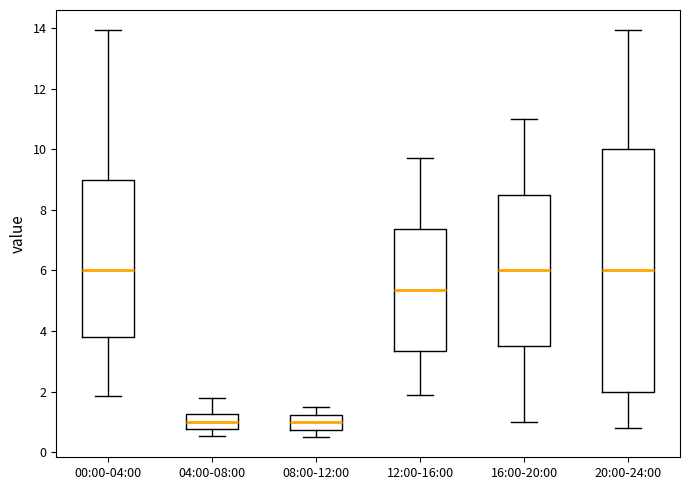

Where does the lower whisker of the box for 08:00-12:00 end on the y-axis? The values are not printed on the chart, so give them approximately, as read against the axis.

0.6